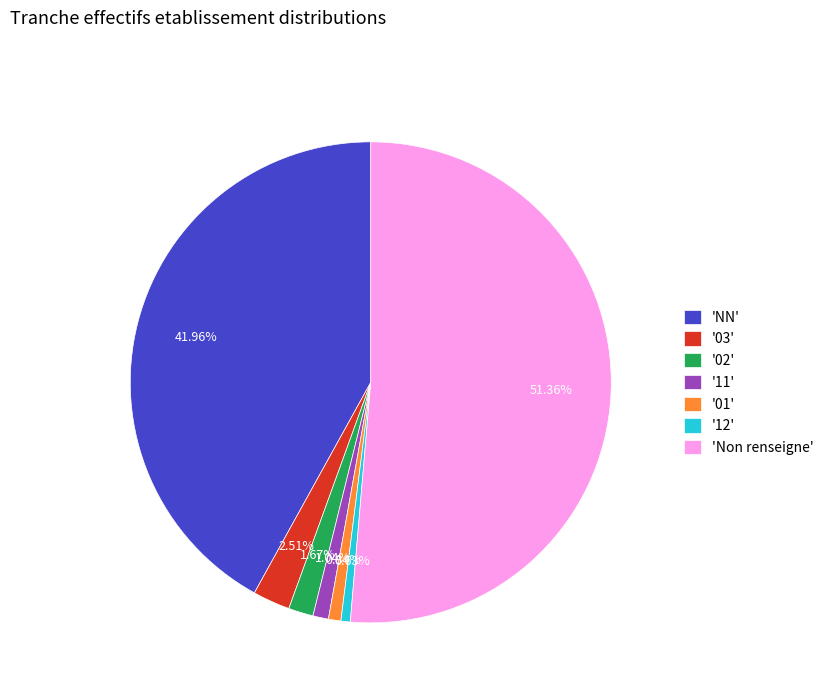

Which slice is the largest?

'Non renseigne'